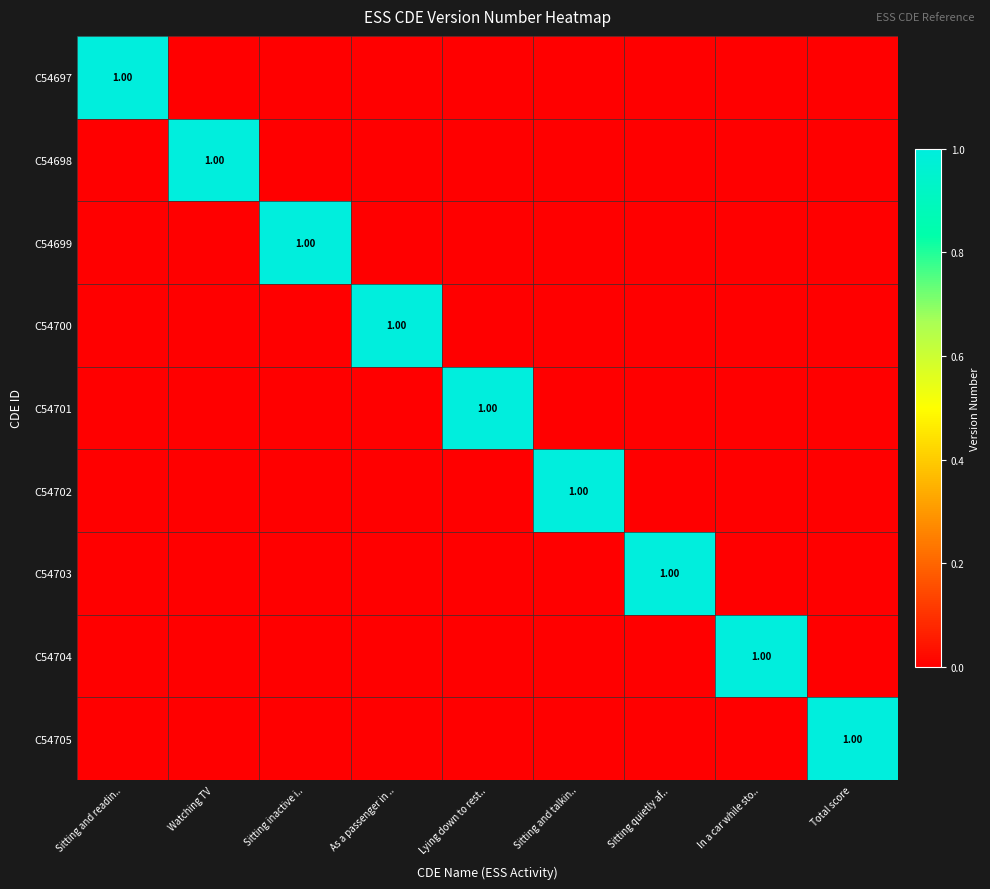

At how many categories does at least one series exceed 0?

9